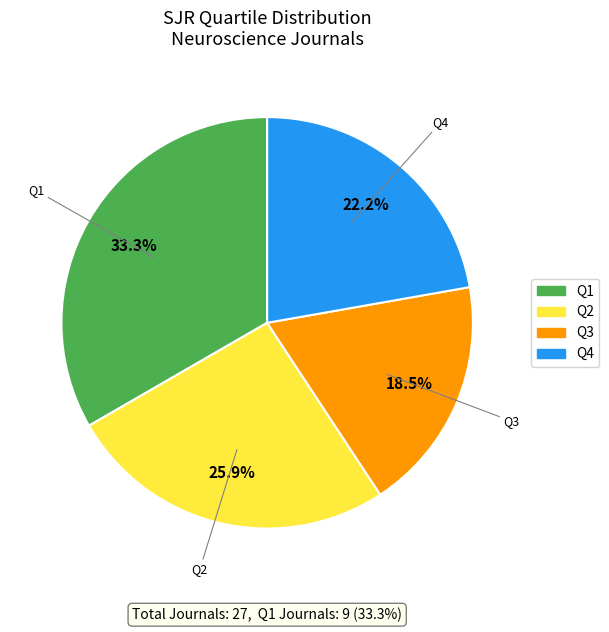

True or false: Q1 accounts for 23% of the total.

False